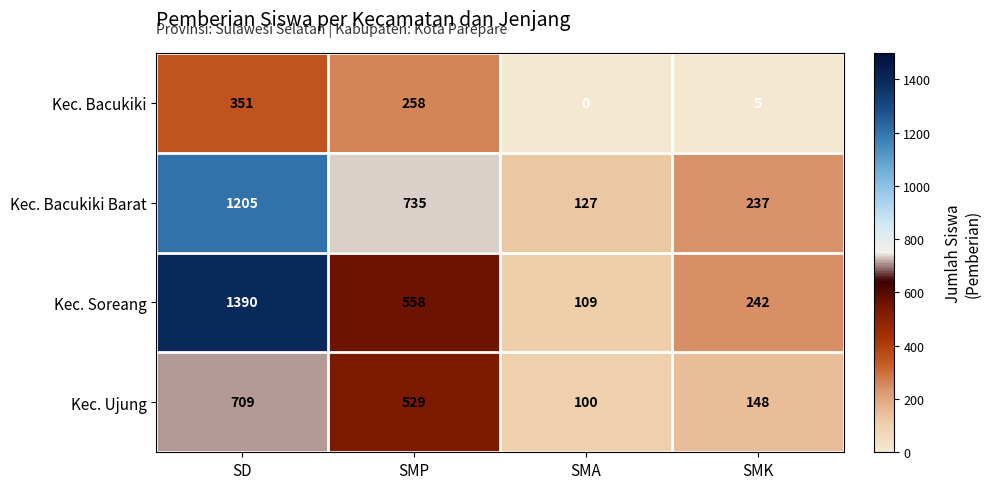

Rank the categories by Kec. Bacukiki Barat value from highest to lowest.

SD, SMP, SMK, SMA